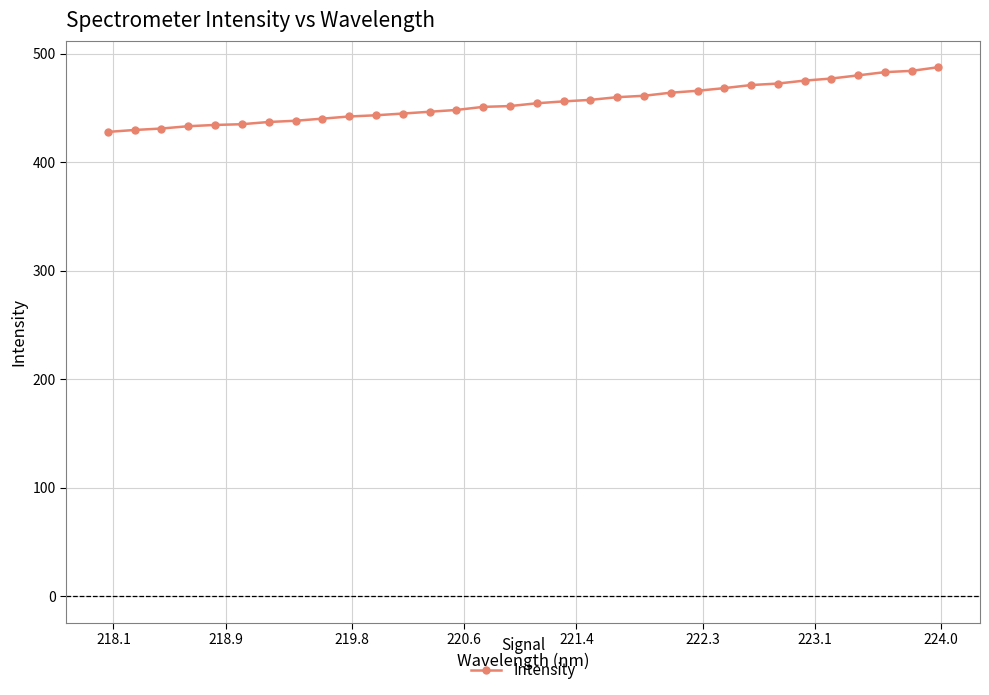

What is the sum of all values?

14554.9